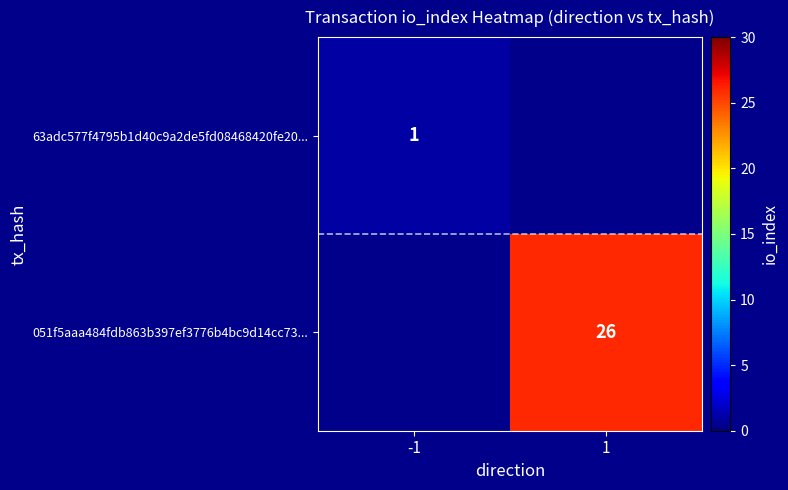

Is it true that 63adc577f4795b1d40c9a2de5fd08468420fe20... equals 1 at -1?

True